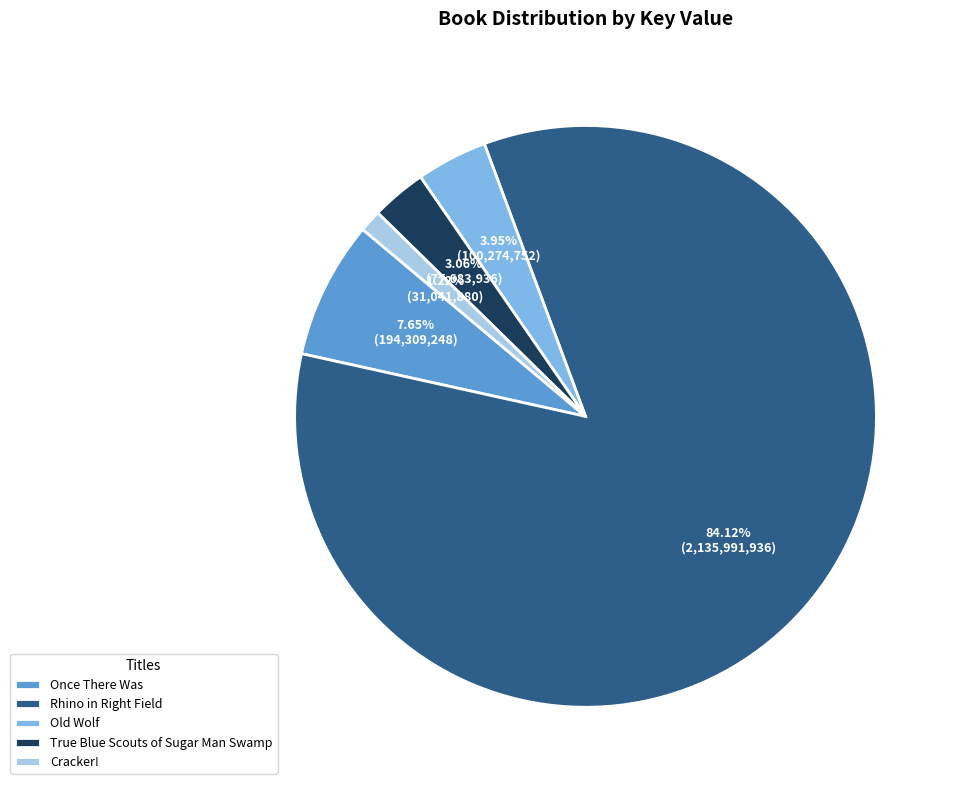

Which category accounts for the majority?

Rhino in Right Field